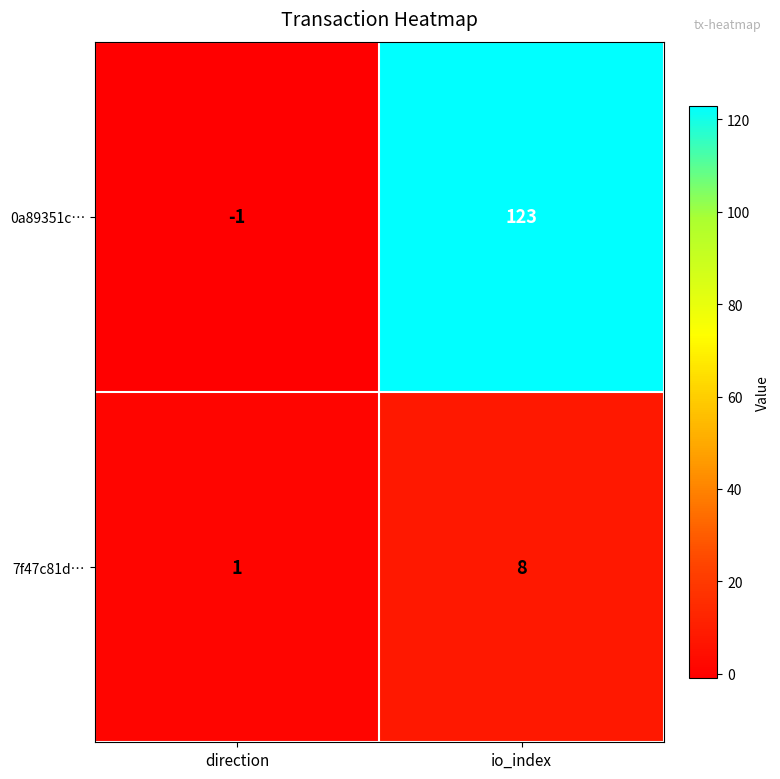

Which series has the widest spread of values?

0a89351c…